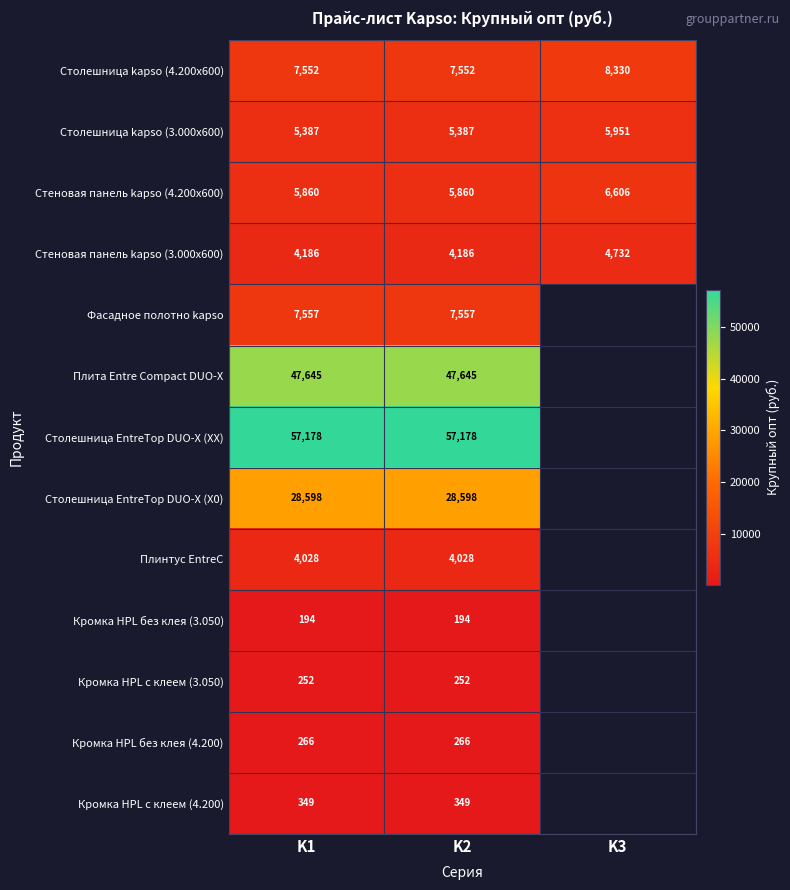

Which category has the highest value across all series?

K1